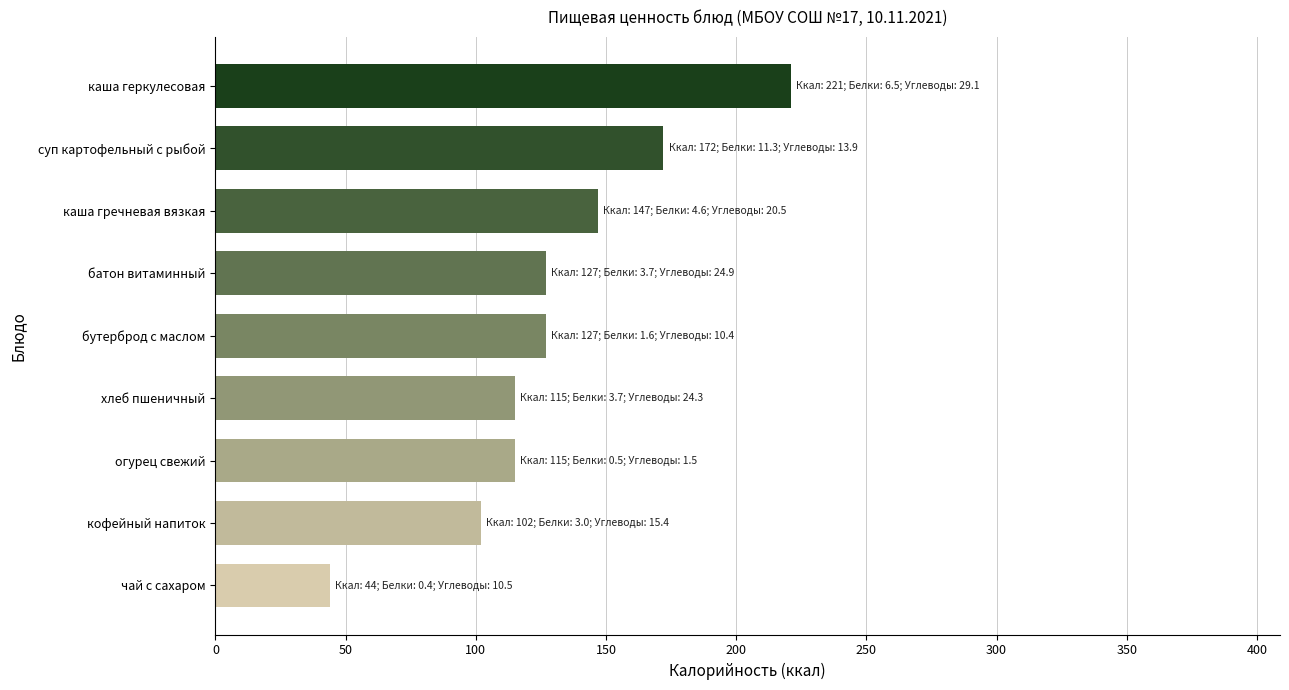

Read the value at чай с сахаром, to the nearest 50.

50